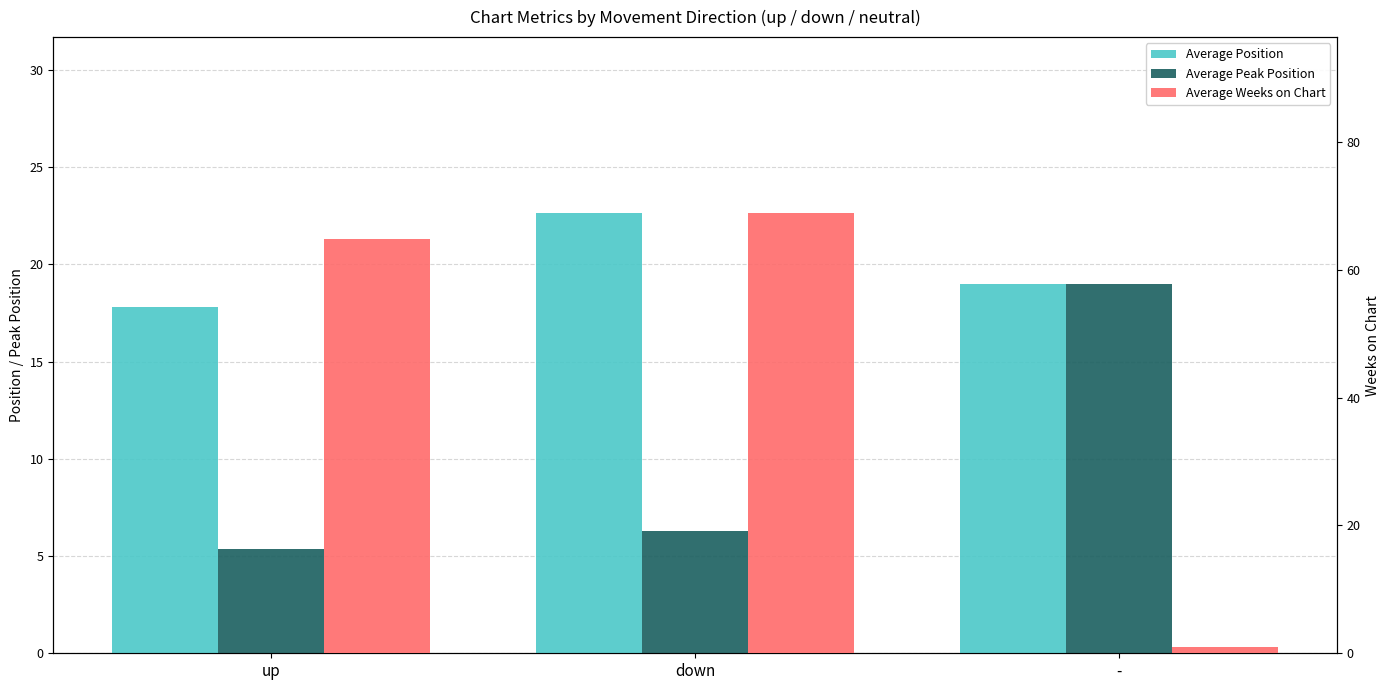

At which category does the chart reach its peak across all series?

down